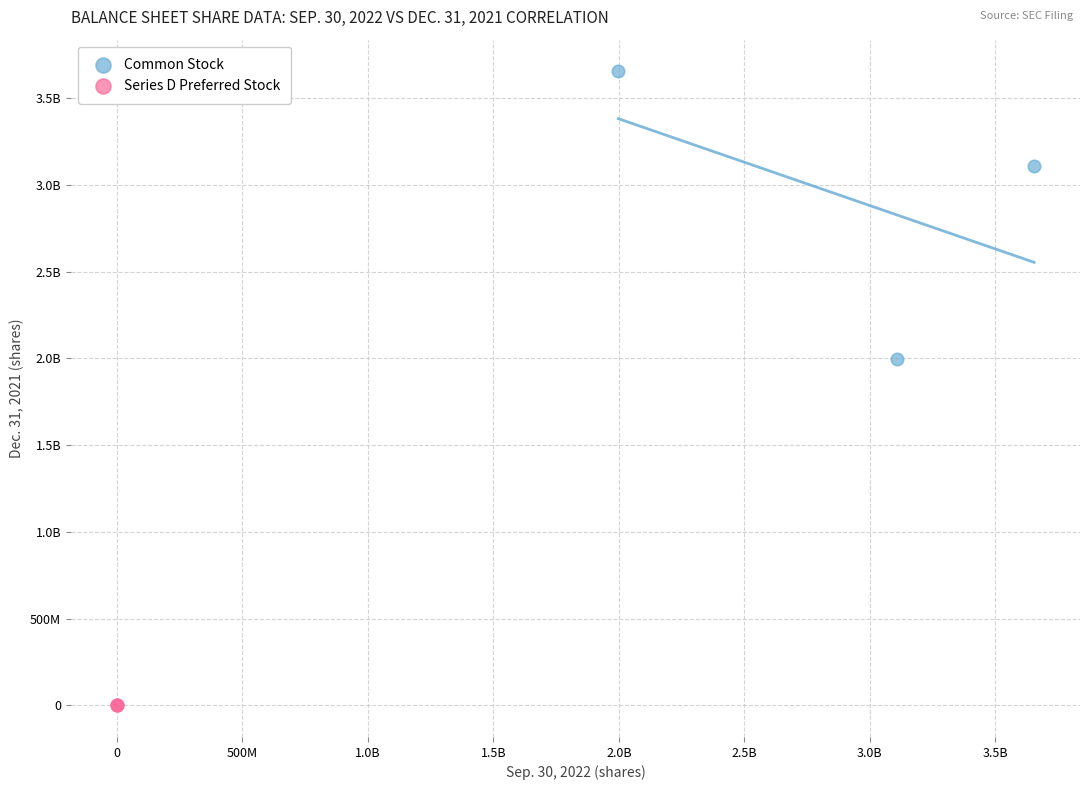

What are all the series names shown in the legend?

Common Stock, Series D Preferred Stock